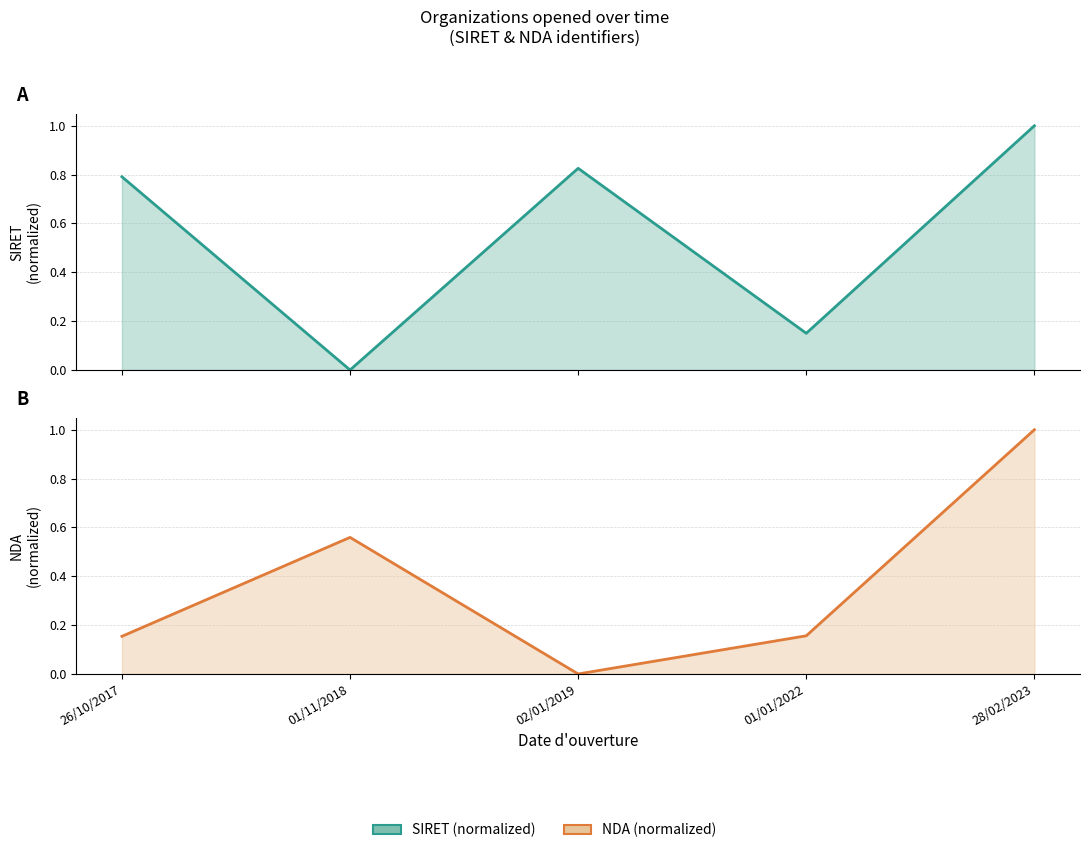

Reading left to right, what are all the values shown in this chart?

SIRET (normalized): 0.8	0.0	0.8	0.2	1.0
NDA (normalized): 0.2	0.6	0.0	0.2	1.0